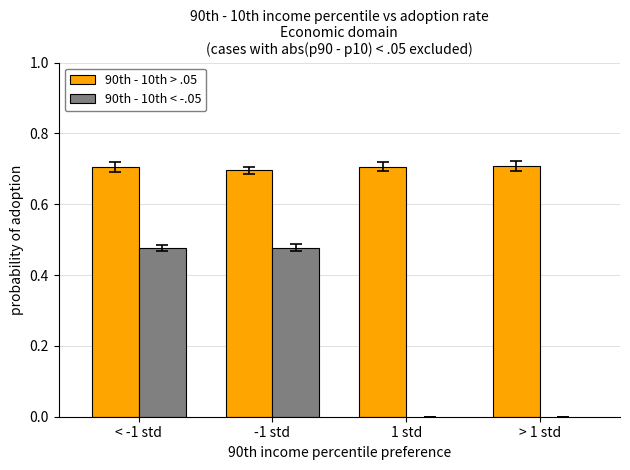

The value of 90th - 10th > .05 at -1 std is 0.7. True or false?

True